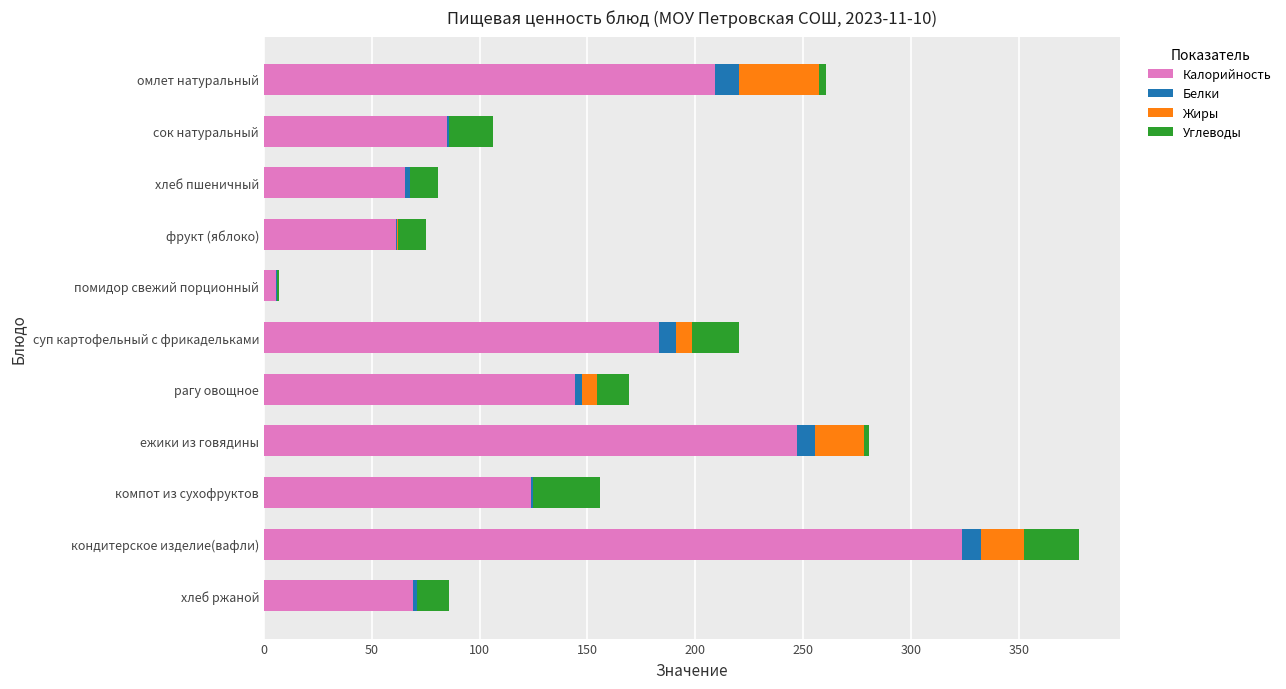

The value of Калорийность at хлеб пшеничный is 65.5. True or false?

True